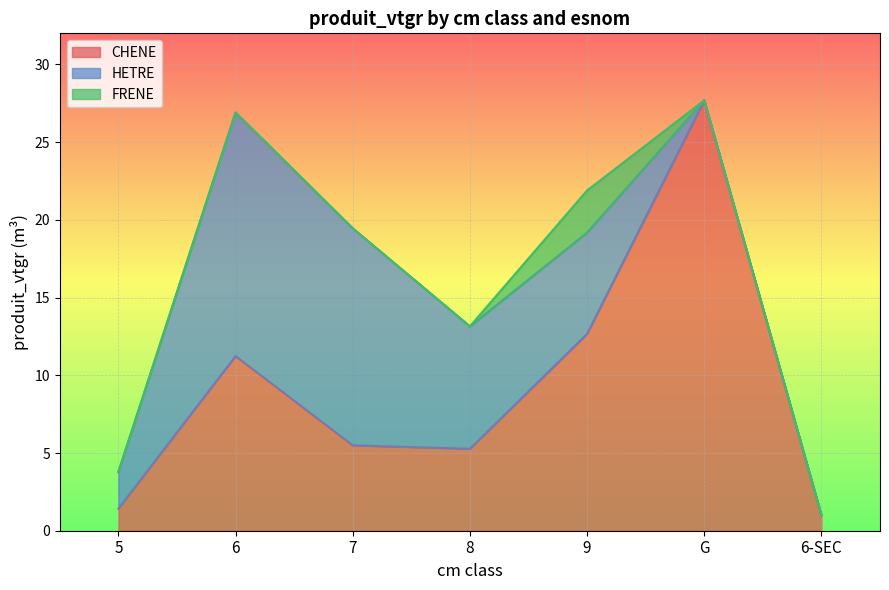

Which label corresponds to the largest value in the chart?

G